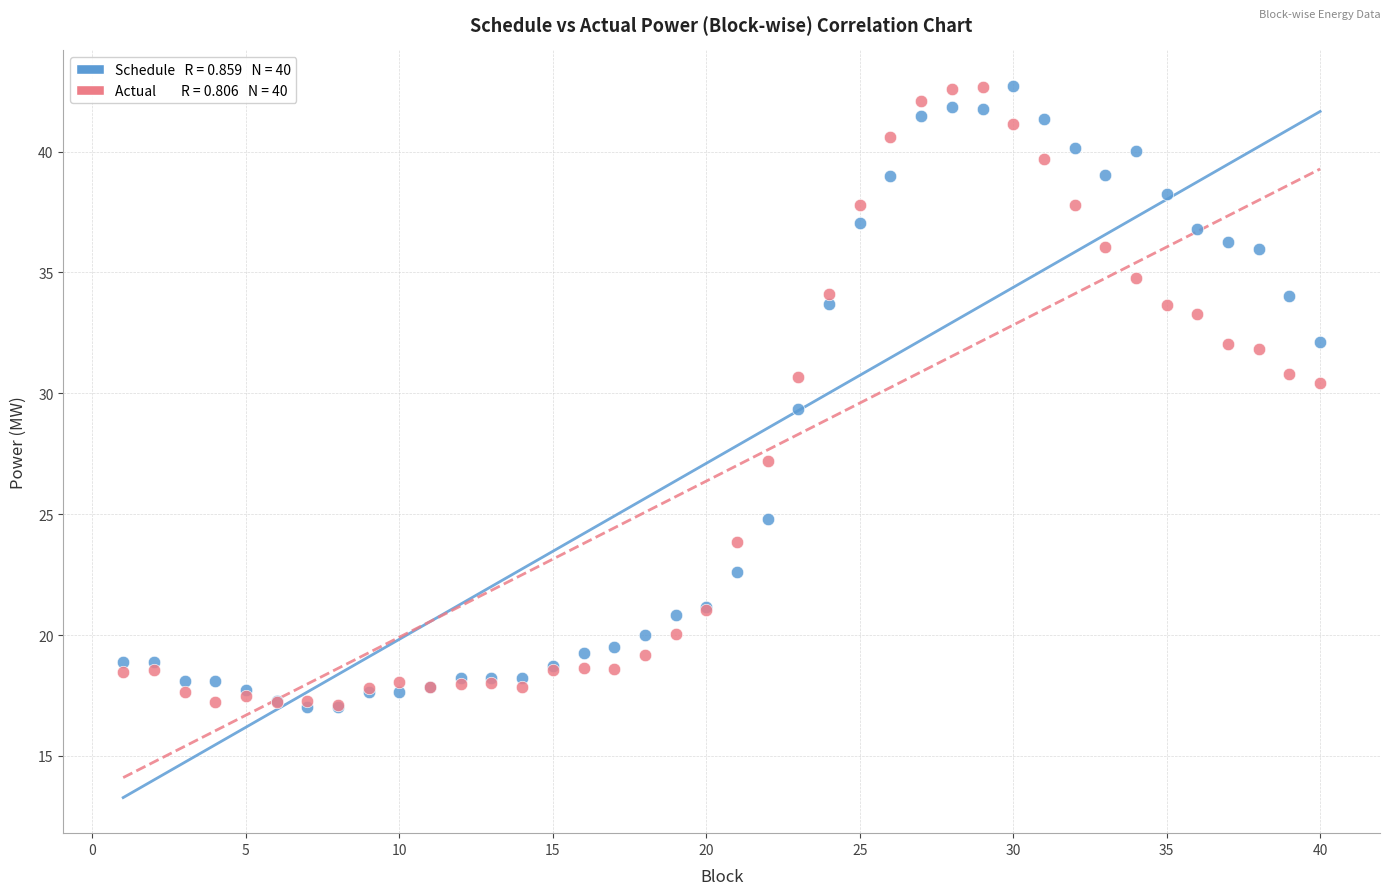

Across all series, what Y value is closest to 29?

29.4